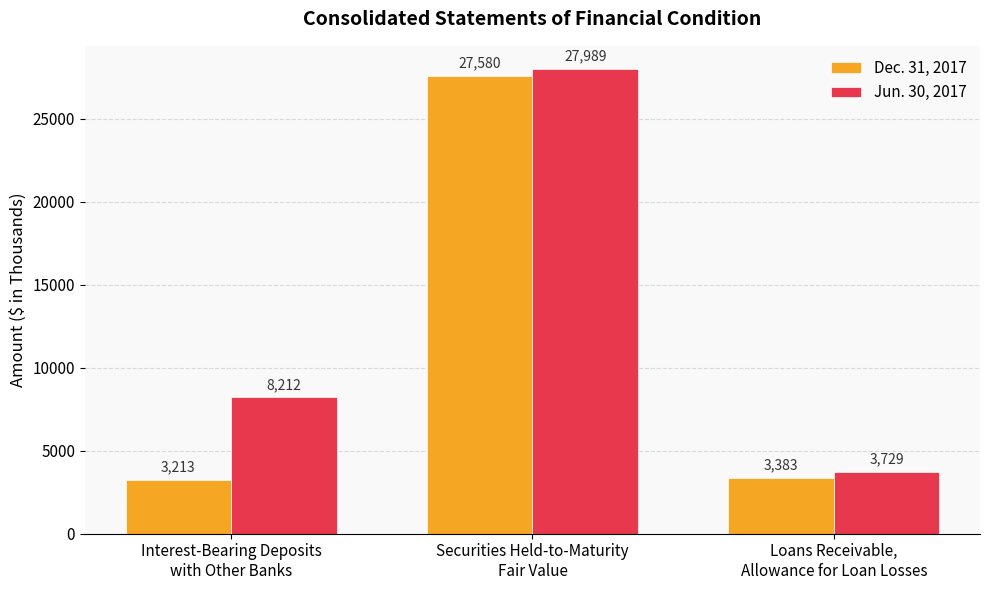

Rank the series at Interest-Bearing Deposits
with Other Banks from lowest to highest value.

Dec. 31, 2017, Jun. 30, 2017